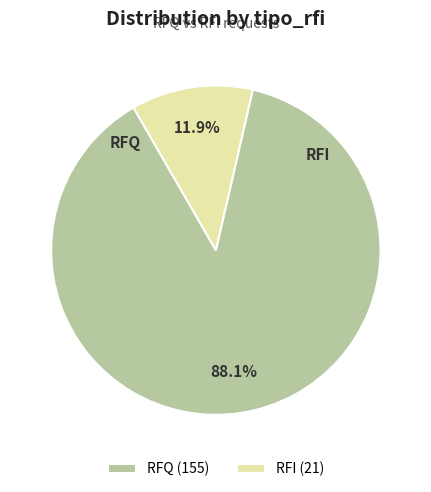

What portion of the pie excludes RFQ?

11.9%